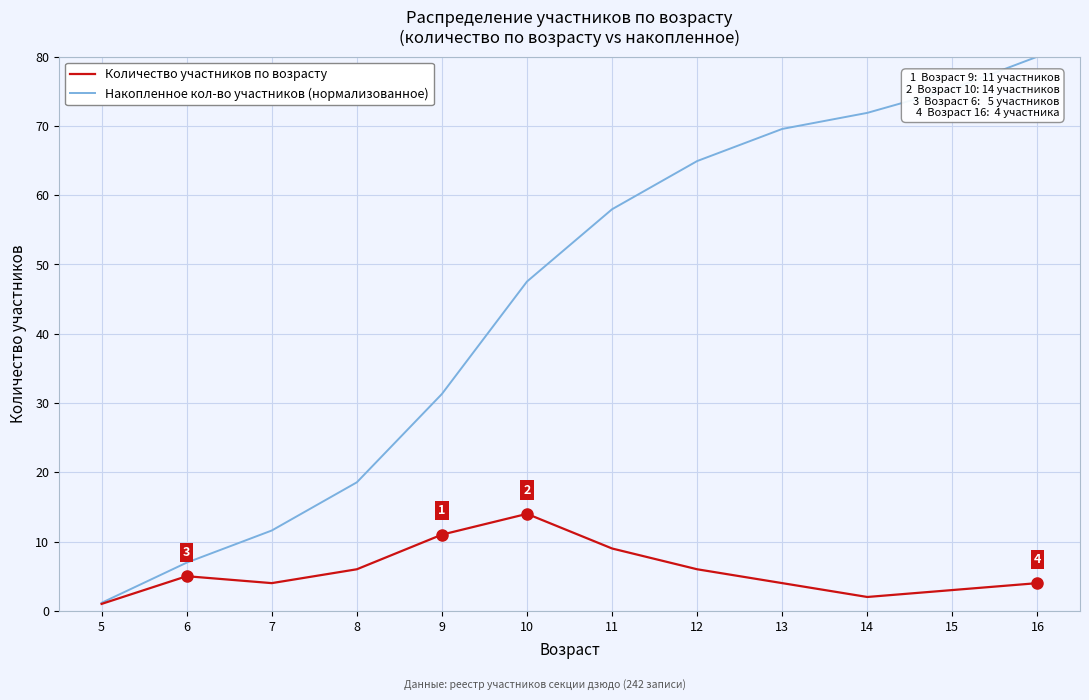

Rank the categories by Накопленное кол-во участников (нормализованное) value from highest to lowest.

16, 15, 14, 13, 12, 11, 10, 9, 8, 7, 6, 5